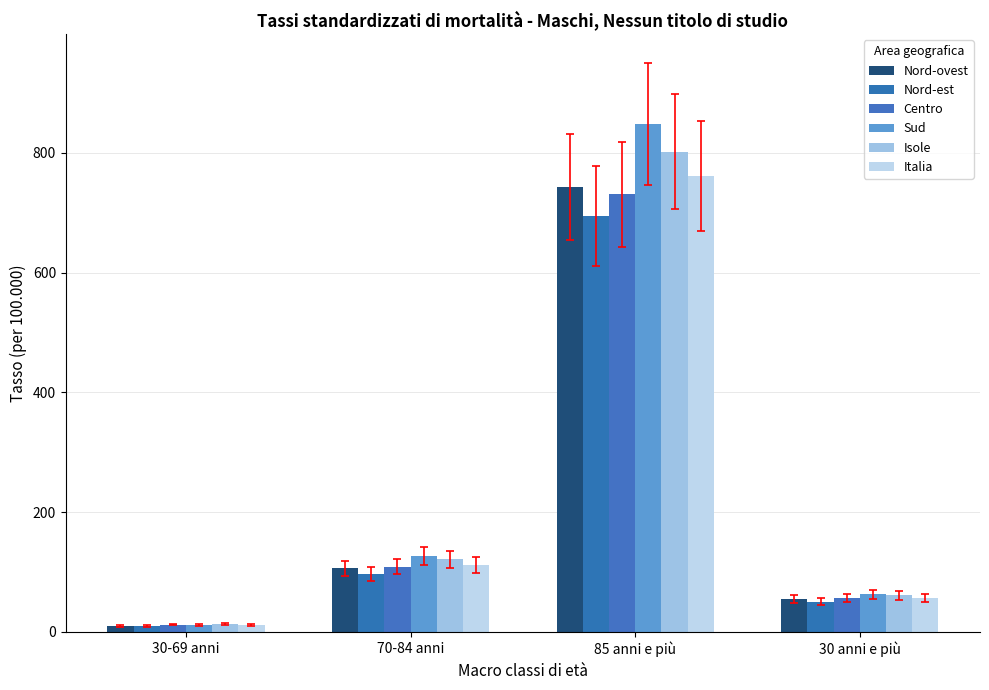

Does the chart contain any negative values?

No